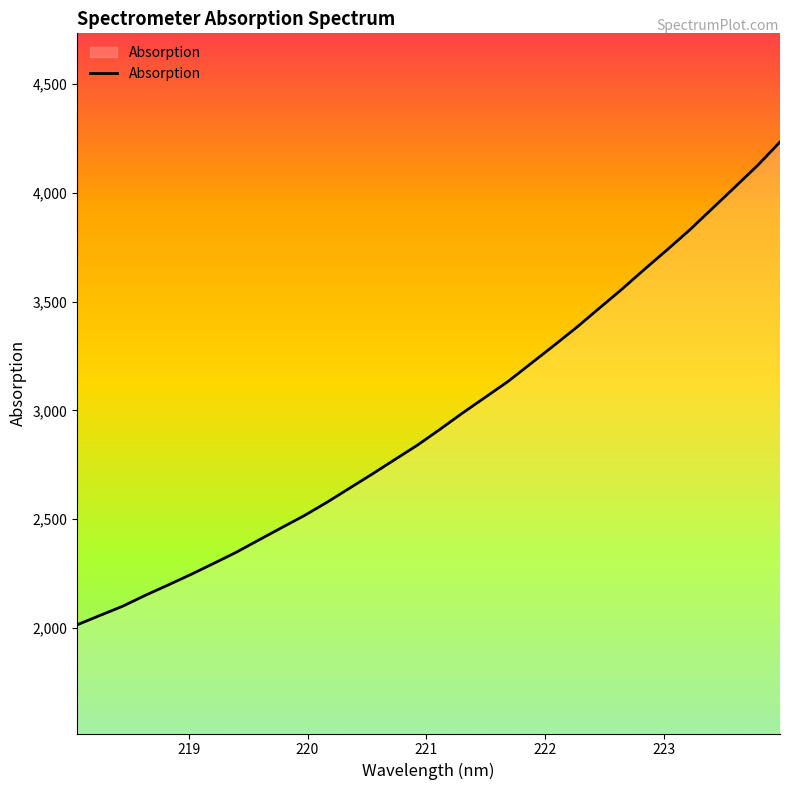

What is the difference between the maximum and minimum values?

2221.2